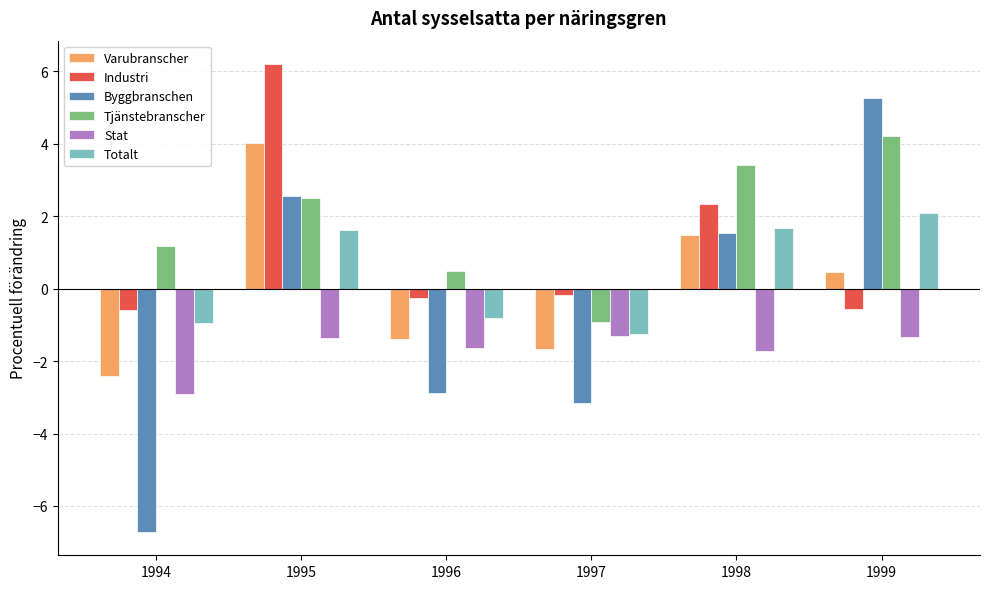

At which label is Varubranscher closest to 0?

1999